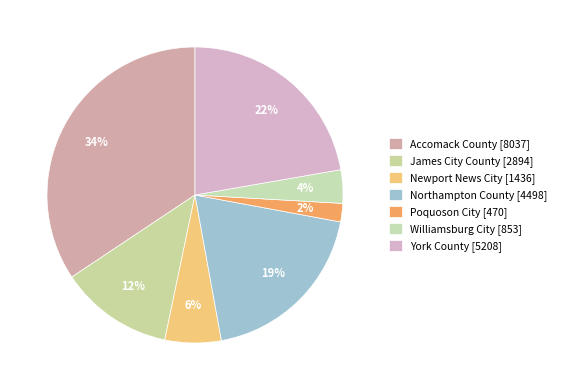

Count the number of slices in the pie.

7